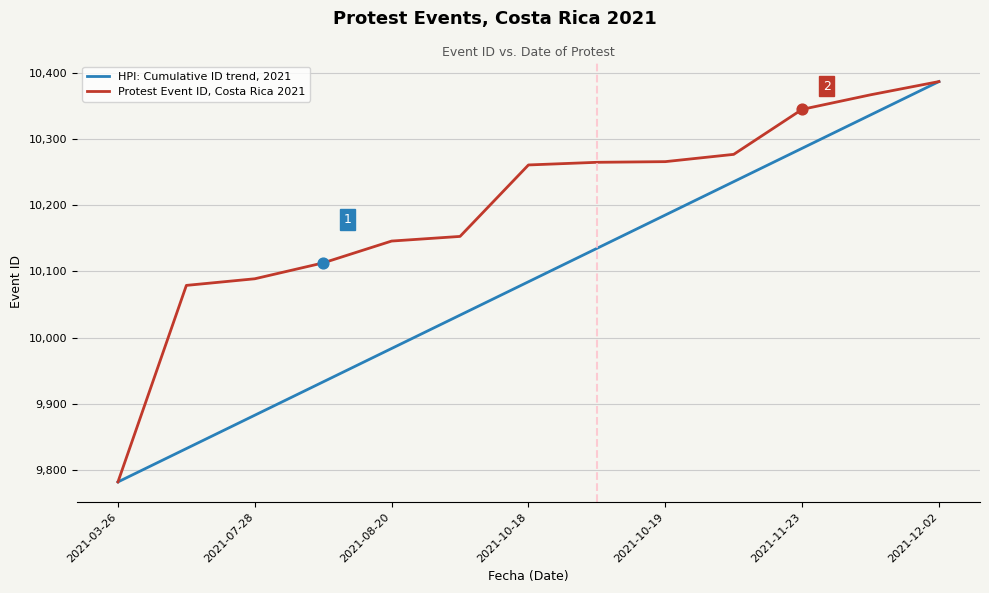

Which series has the largest total across all categories?

Protest Event ID, Costa Rica 2021